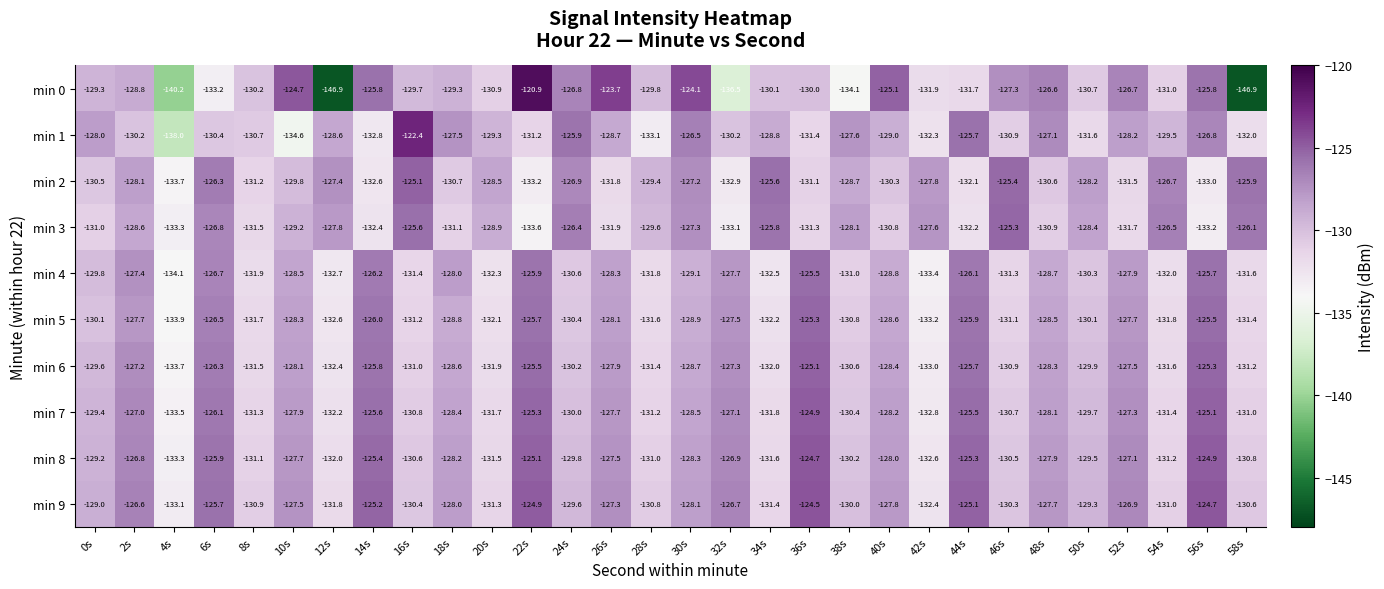

Which series has the widest spread of values?

min 0